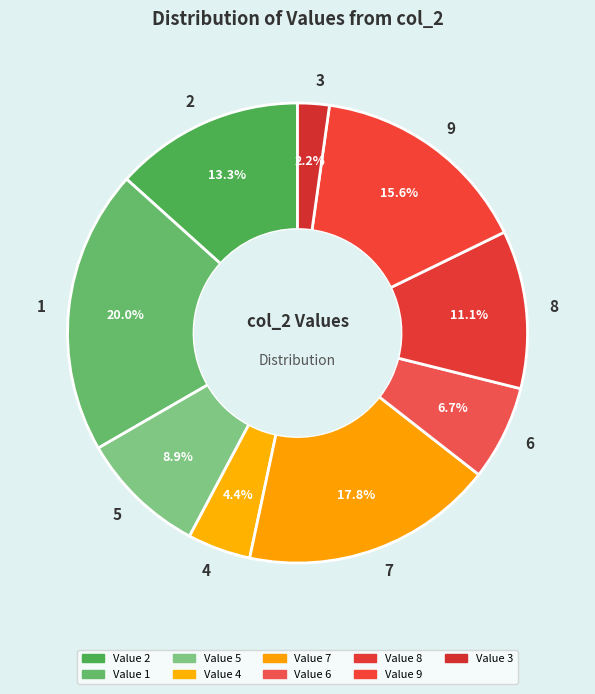

Is there a majority slice in this chart?

No